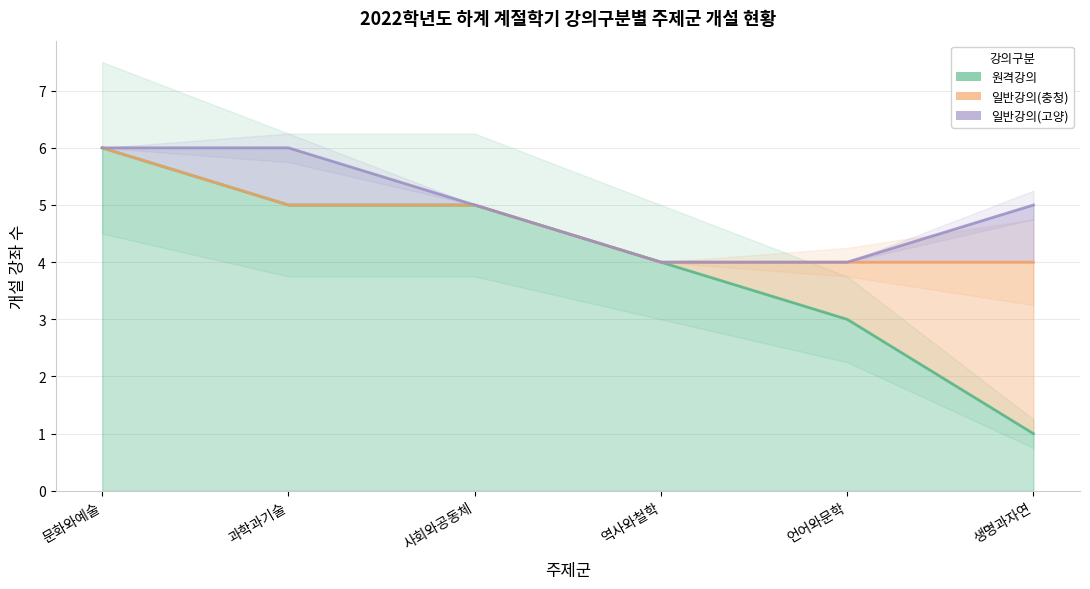

What position from the right is 문화와예술?

6